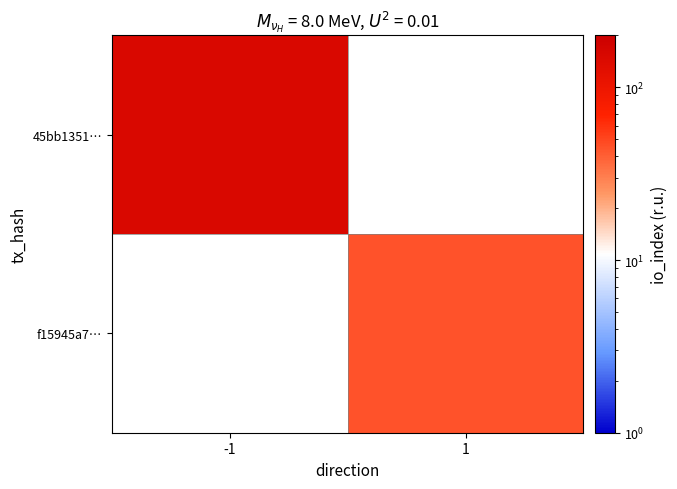

At how many categories does at least one series exceed 71?

1